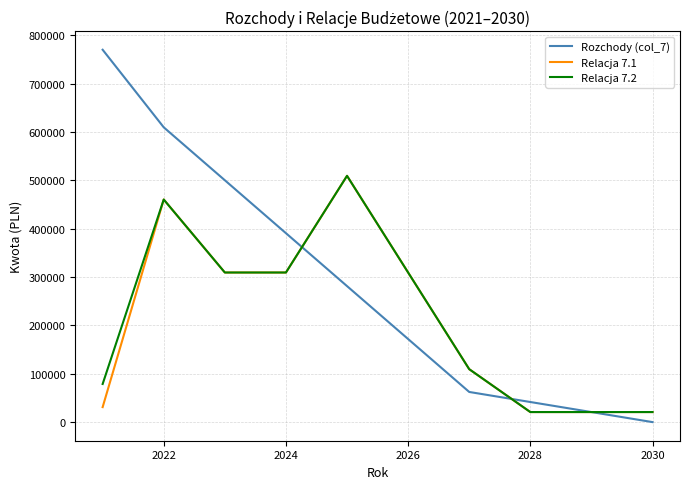

At how many categories does at least one series exceed 74034?

7